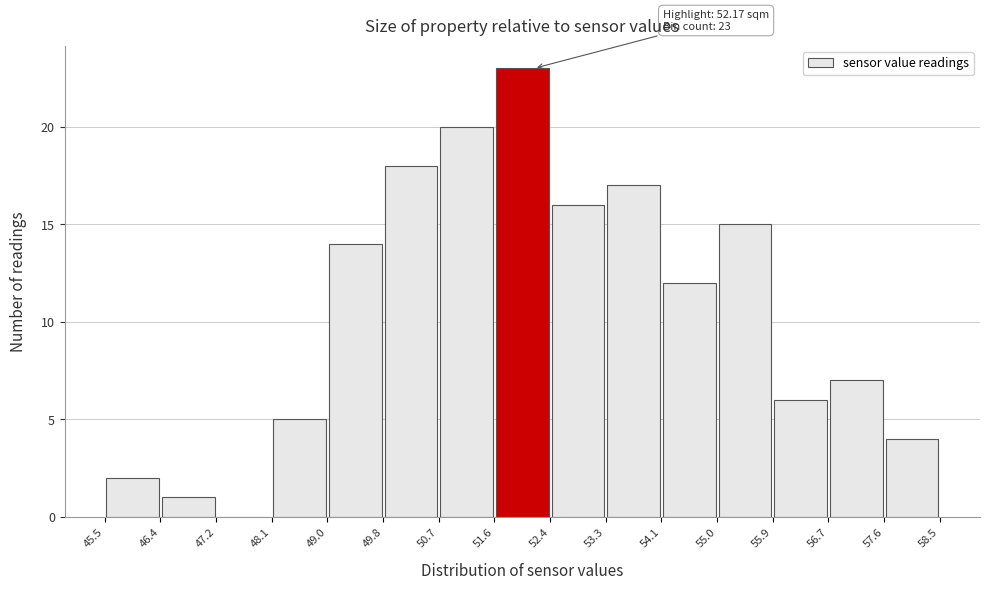

Which range on the x-axis has the tallest bar?

51.6 to 52.4